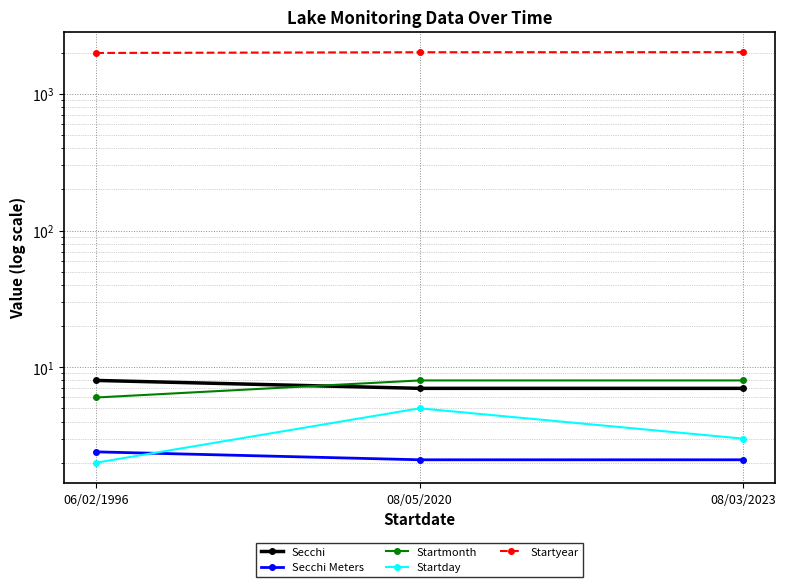

What is the label of the 3rd point from the left?

08/03/2023